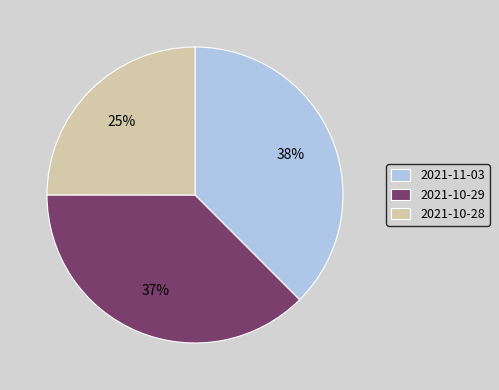

Do 2021-10-28 and 2021-11-03 together represent more than half of the pie?

Yes